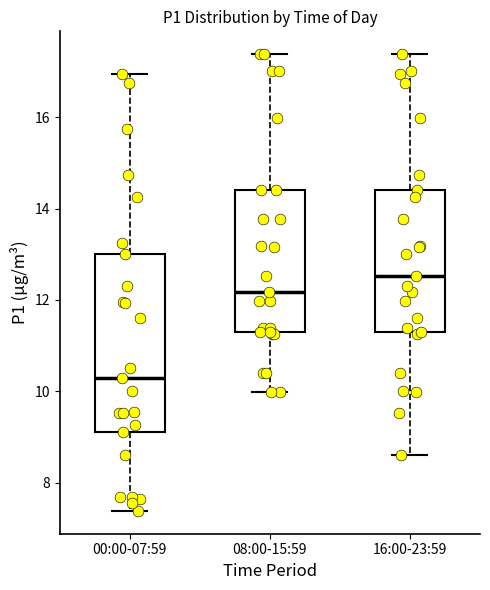

Where does the upper whisker of the box for 16:00-23:59 end on the y-axis? The values are not printed on the chart, so give them approximately, as read against the axis.

17.4